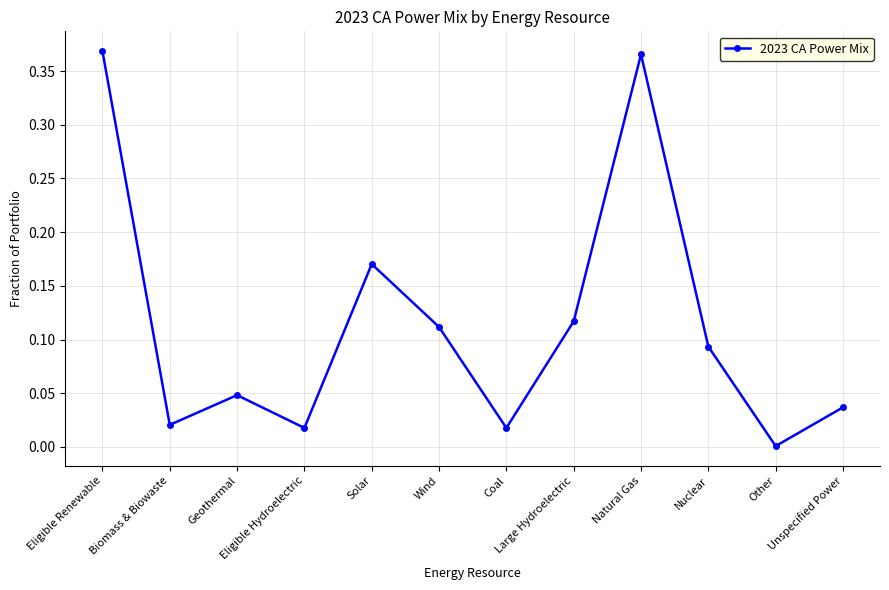

Is it true that the value at Large Hydroelectric is 0.0?

False